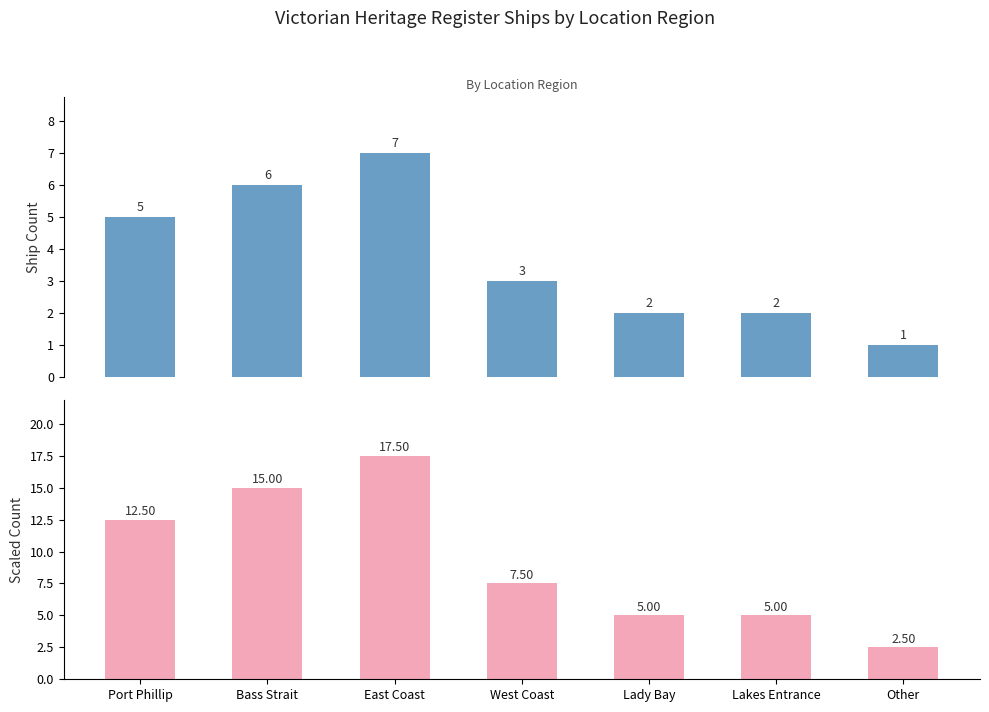

Reading right to left, transcribe all the data shown in this chart.

Count: Other=1.0	Lakes Entrance=2.0	Lady Bay=2.0	West Coast=3.0	East Coast=7.0	Bass Strait=6.0	Port Phillip=5.0
Scaled Count: Other=2.5	Lakes Entrance=5.0	Lady Bay=5.0	West Coast=7.5	East Coast=17.5	Bass Strait=15.0	Port Phillip=12.5